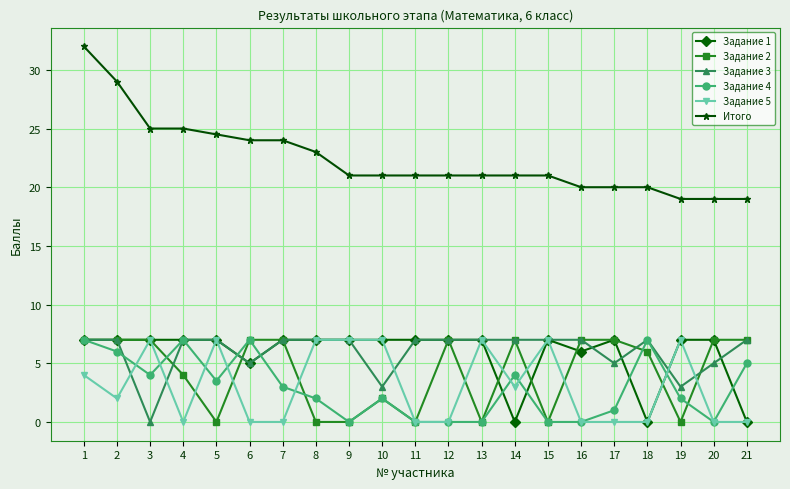

At how many categories does at least one series exceed 6?

21